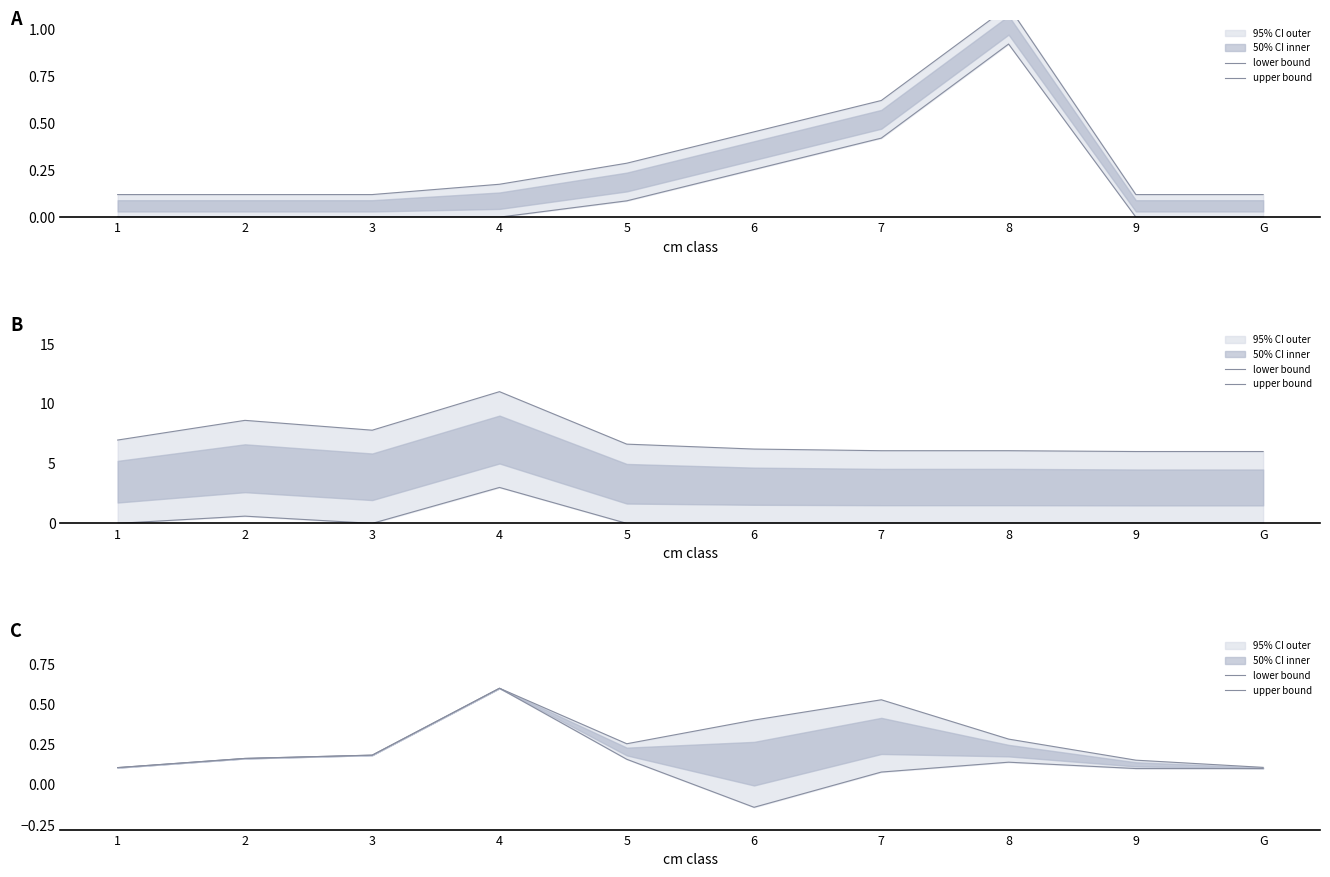

List the series in order of their overall mean, lowest first.

lower bound, upper bound